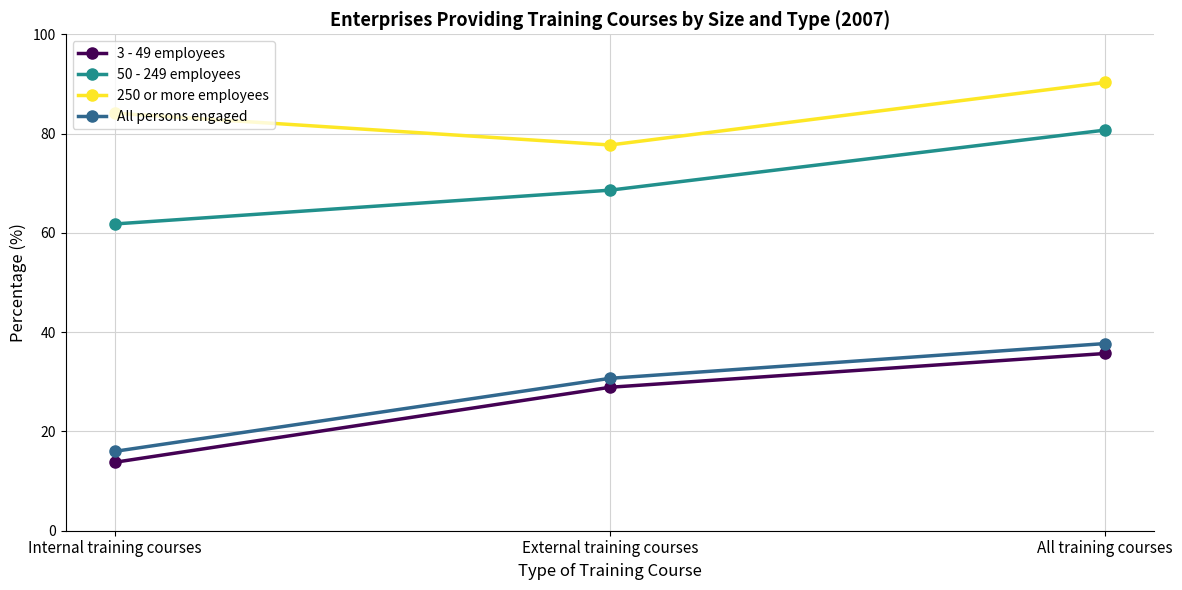

Is the value of 250 or more employees at External training courses greater than the value of 50 - 249 employees at External training courses?

Yes